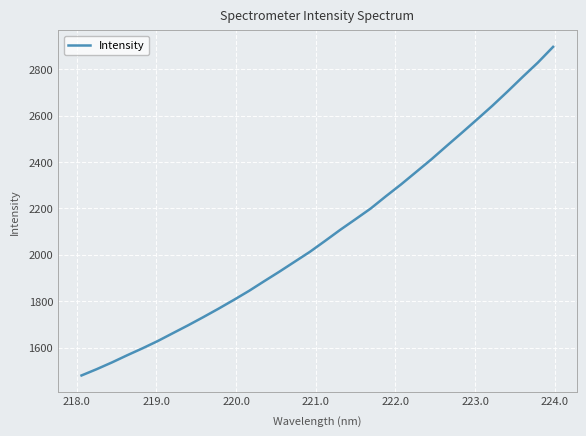

What is the greatest value displayed?

2896.0